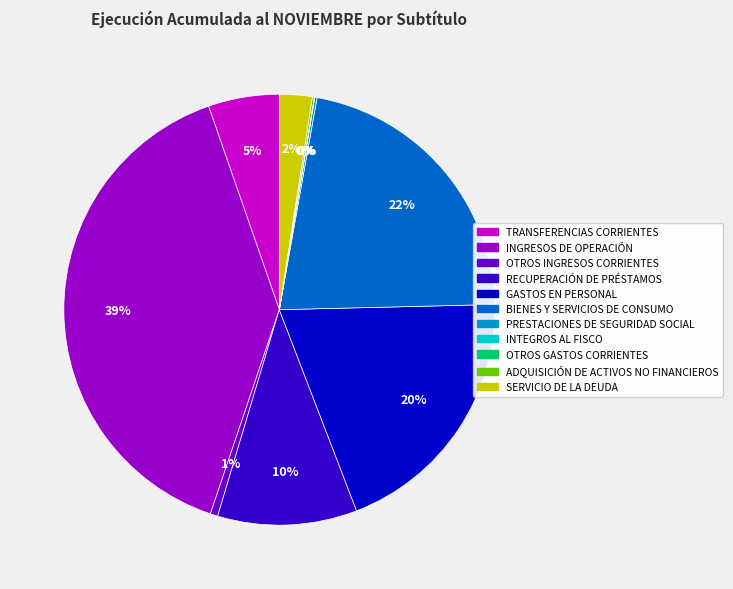

Is there a majority slice in this chart?

No